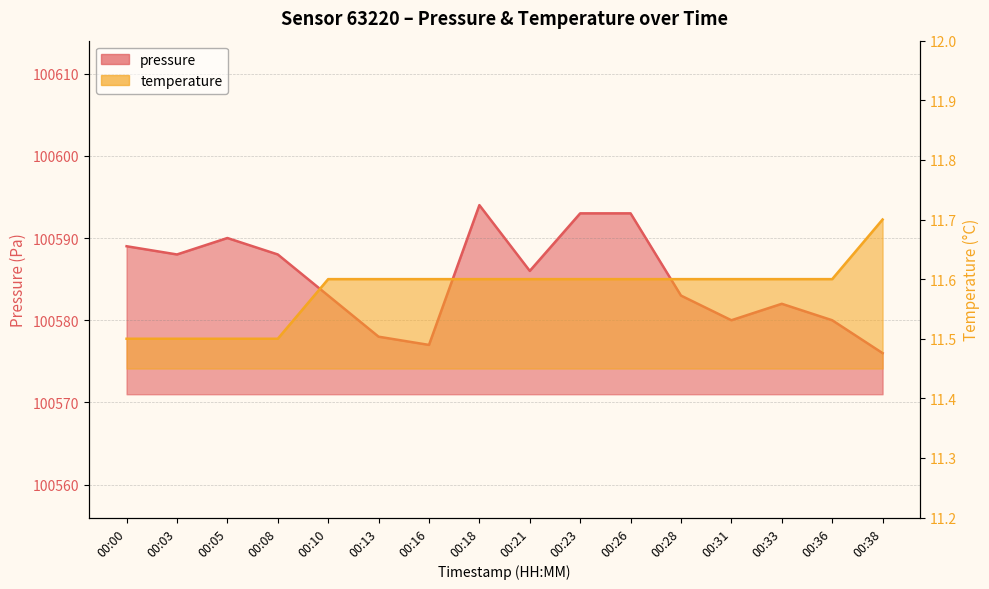

The pressure series shows 132619.9 at 00:18. True or false?

False